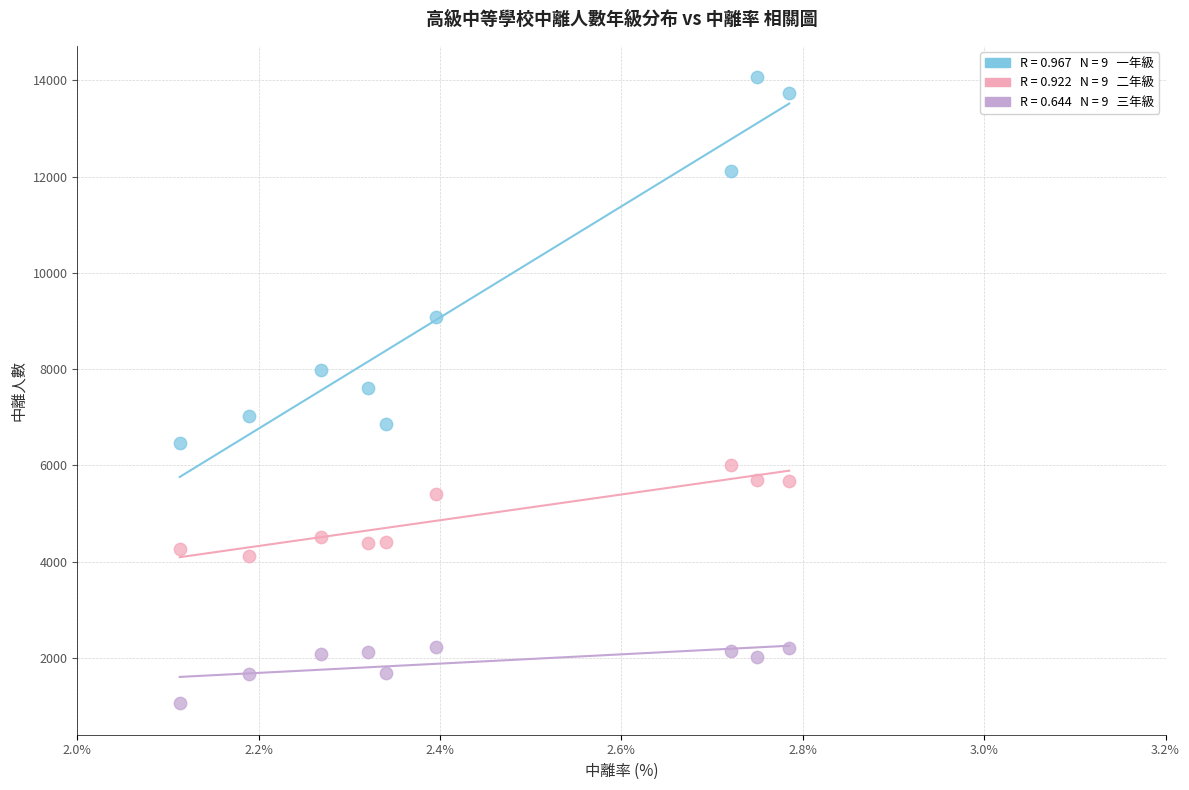

Across all data points, what is the range of Y values (max minus min)?

13009